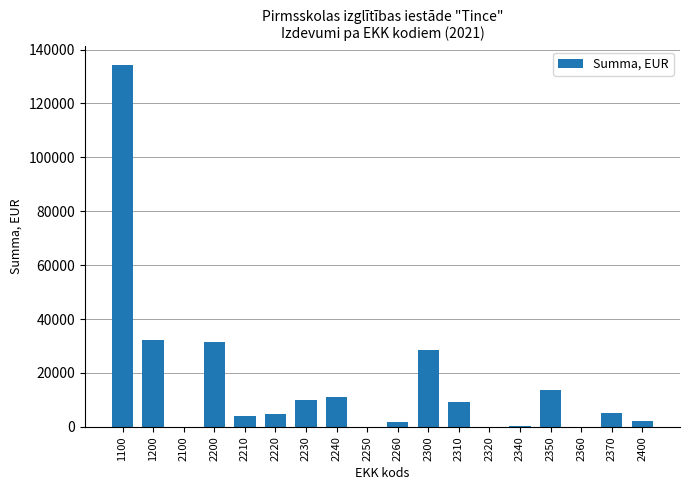

What is the ratio of the value at 2220 to the value at 2260?

2.5